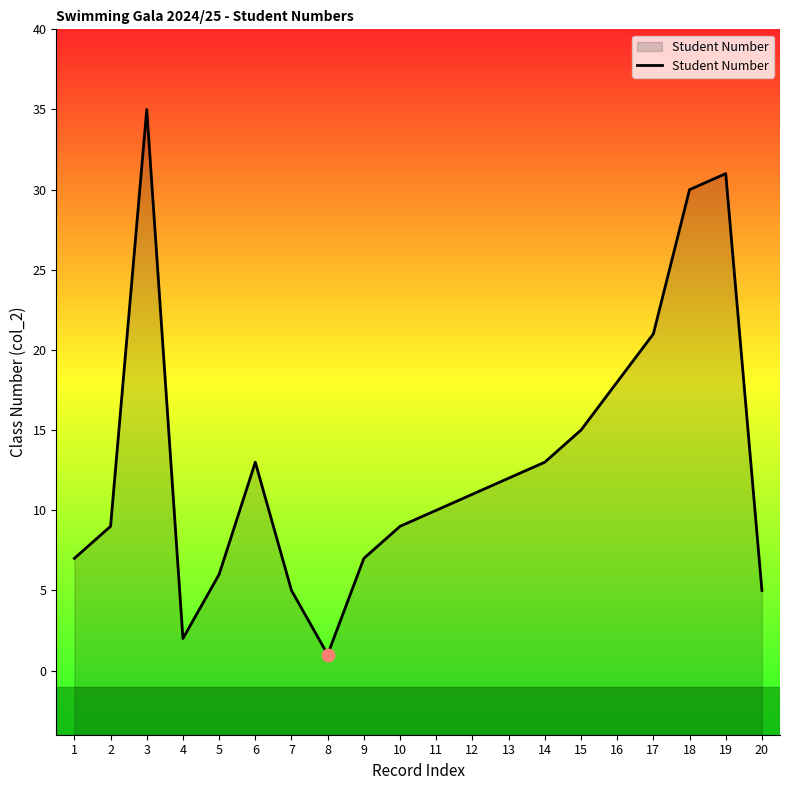

What is the ratio of the value at 6 to the value at 9?

1.9